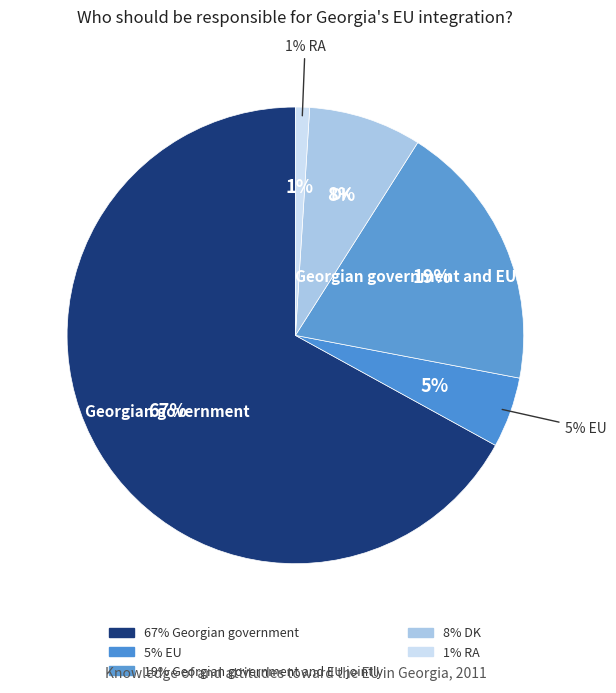

To the nearest percent, what portion does Georgian government and EU jointly represent?

19%